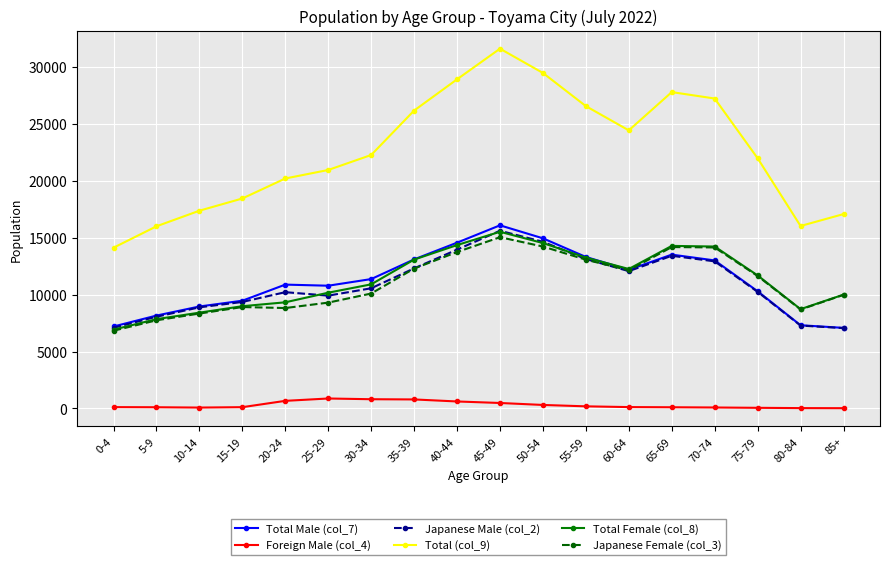

What are all the series names shown in the legend?

Total Male (col_7), Foreign Male (col_4), Japanese Male (col_2), Total (col_9), Total Female (col_8), Japanese Female (col_3)